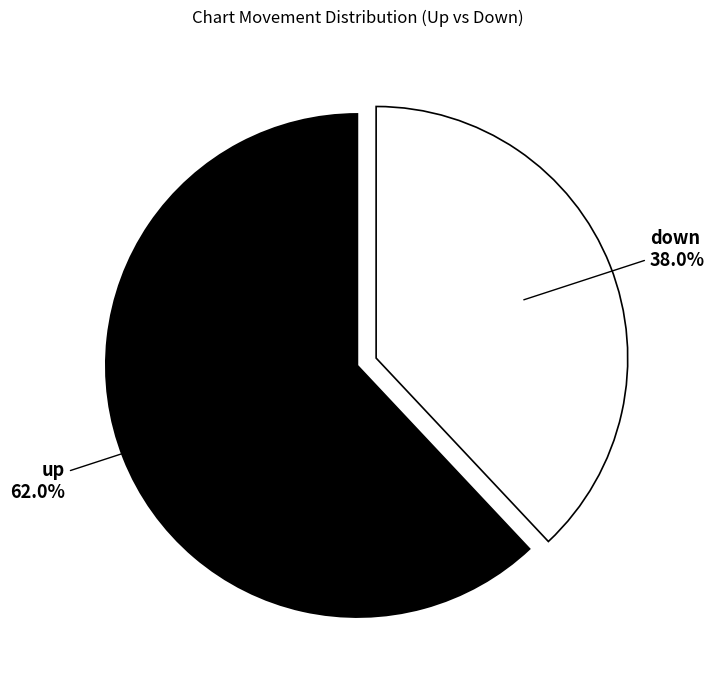

What is the ratio of the value at down to the value at up?

0.6